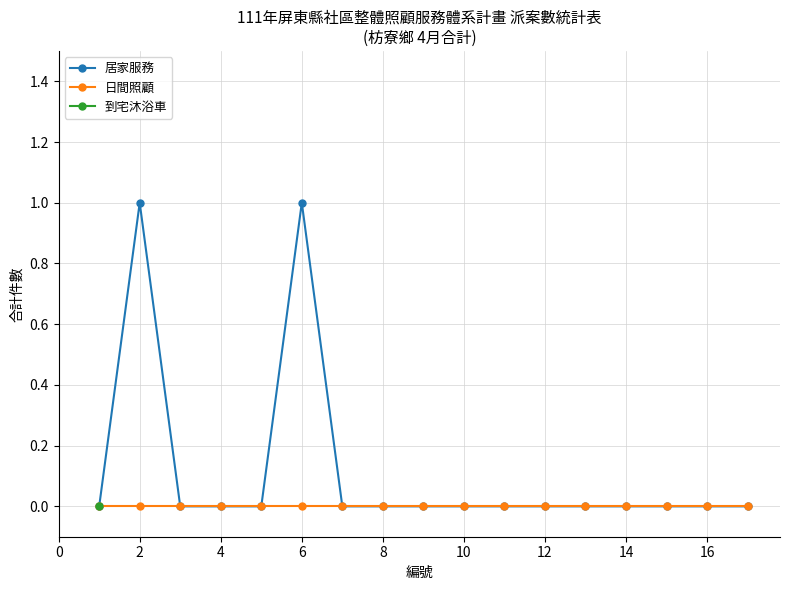

True or false: 居家服務 and 日間照顧 cross at least once.

False